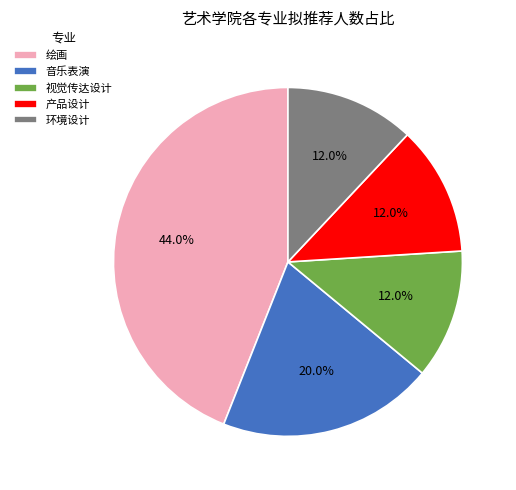

What portion of the pie excludes 产品设计?

88.0%